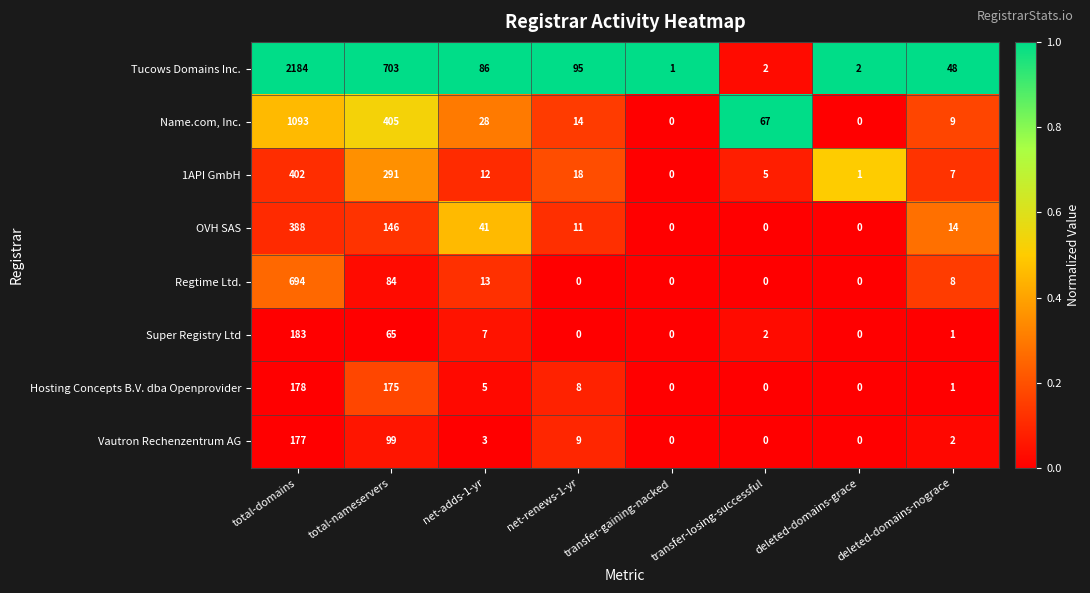

At which label does OVH SAS reach its peak?

total-domains